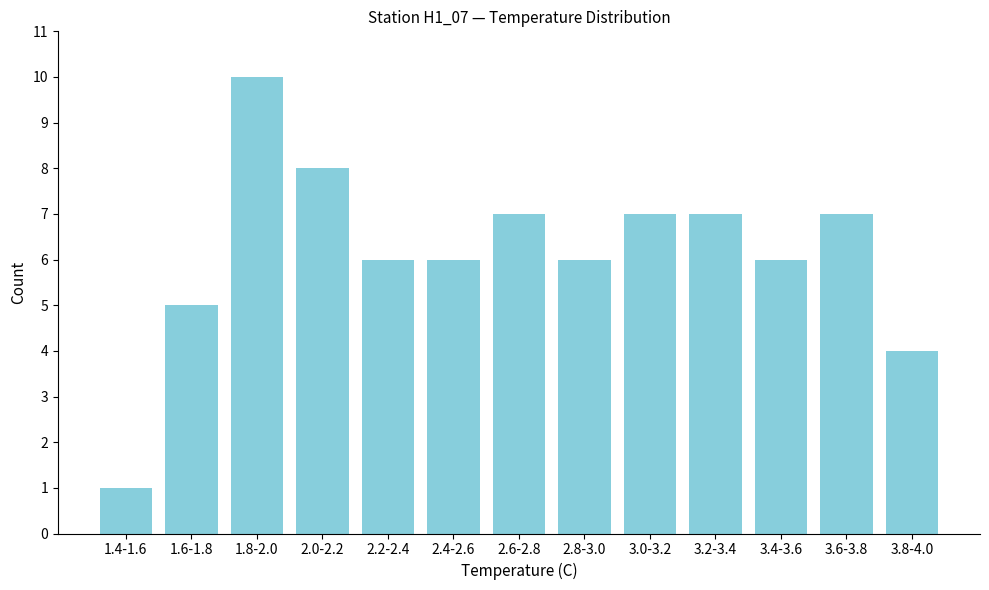

Reading left to right, transcribe all the data shown in this chart.

1	5	10	8	6	6	7	6	7	7	6	7	4